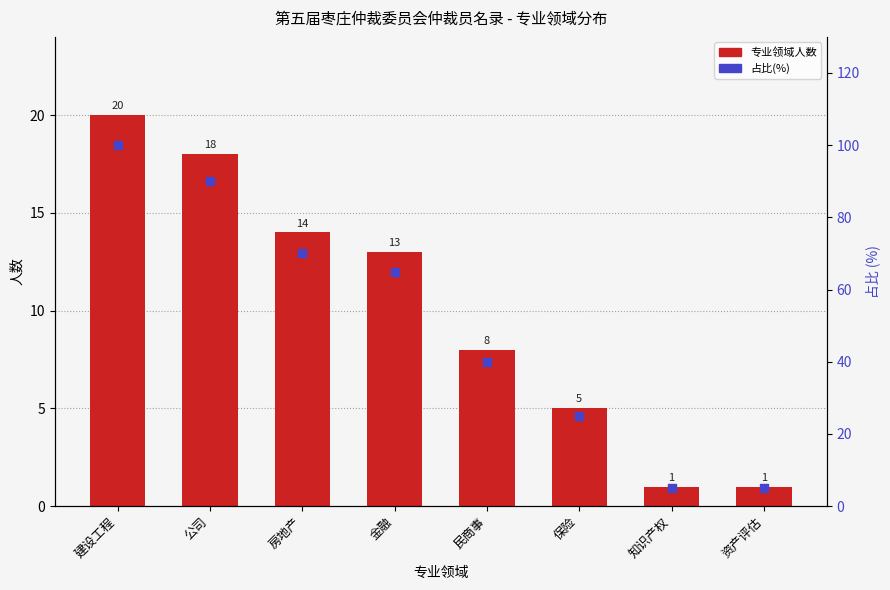

Which series contains the highest Y value?

占比(%)